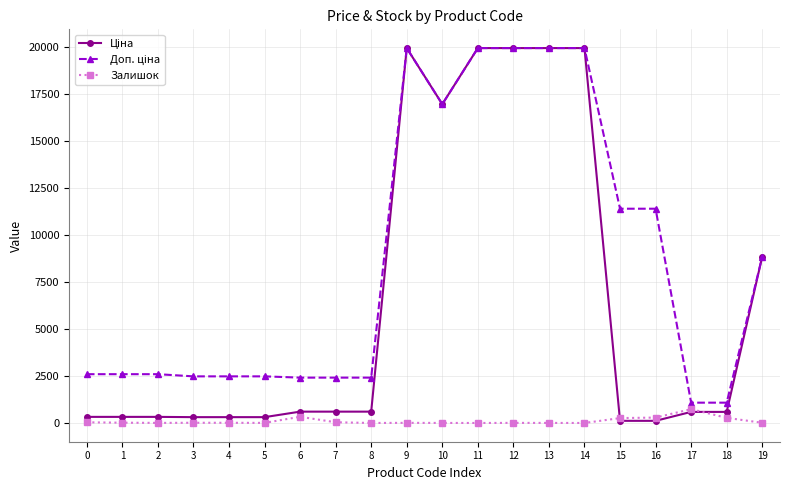

What is the maximum value shown in the chart?

19964.2